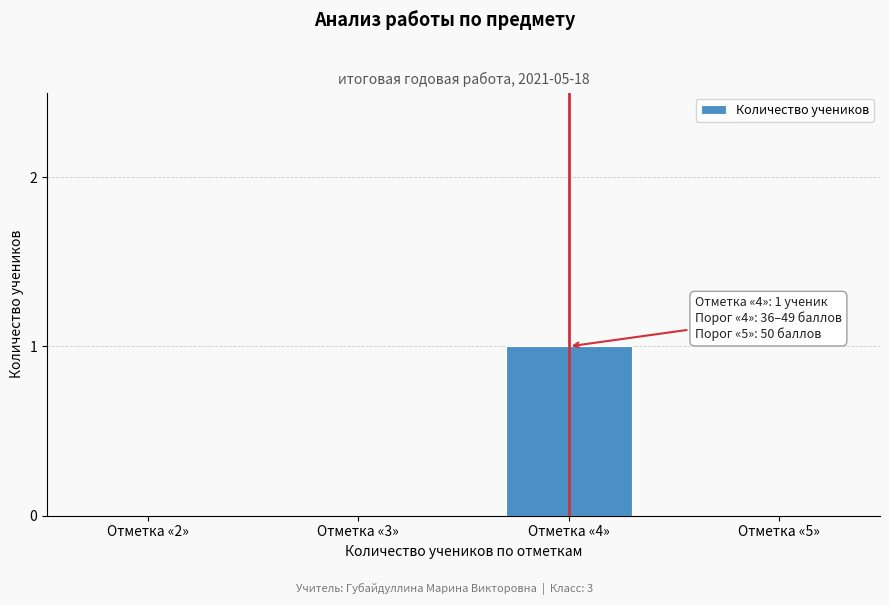

Reading left to right, extract all data points from this chart.

Отметка «2»=0	Отметка «3»=0	Отметка «4»=1	Отметка «5»=0